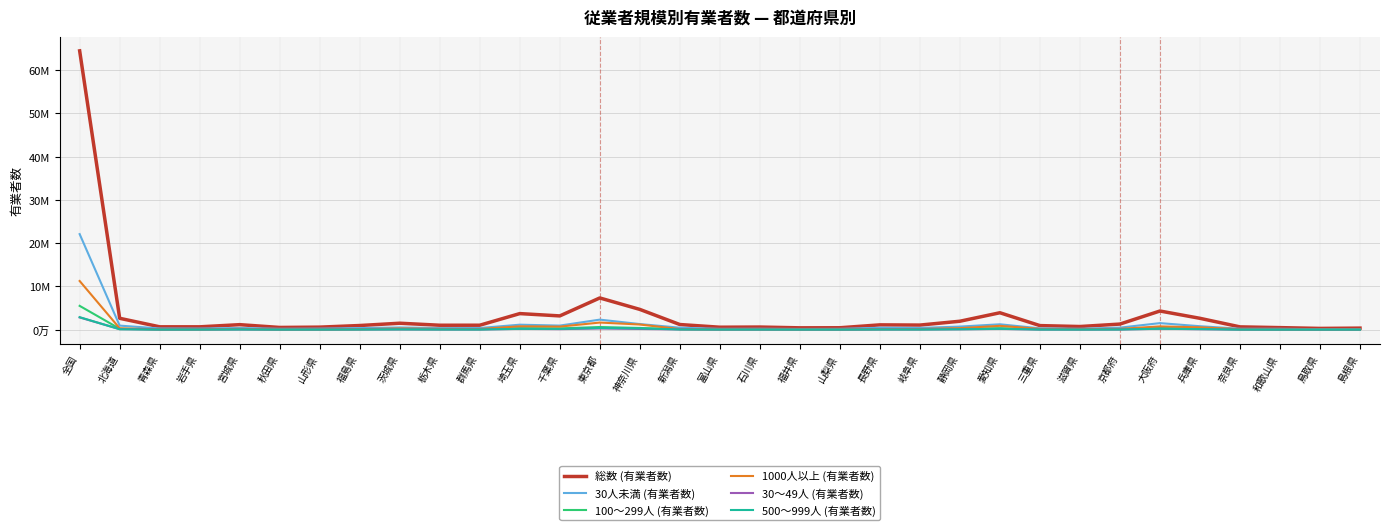

At which category does the chart reach its minimum across all series?

鳥取県